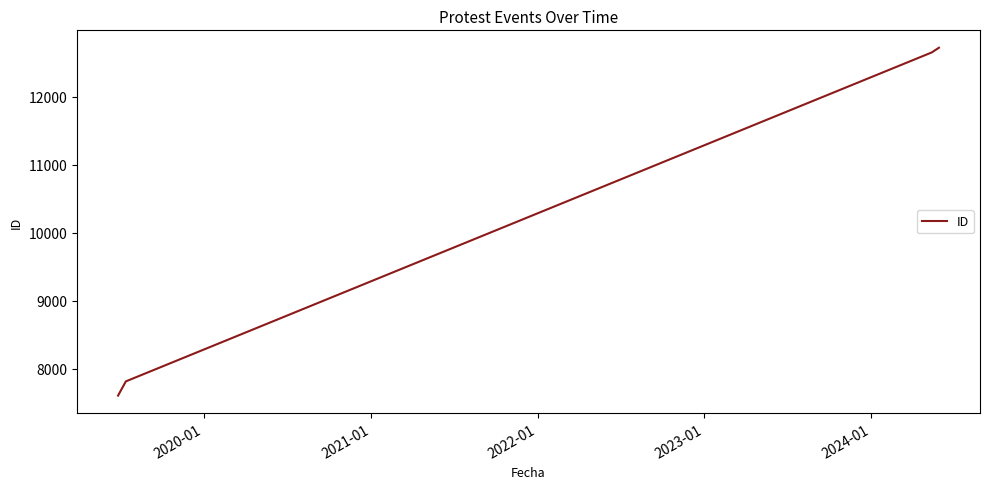

How many categories are shown in the chart?

4